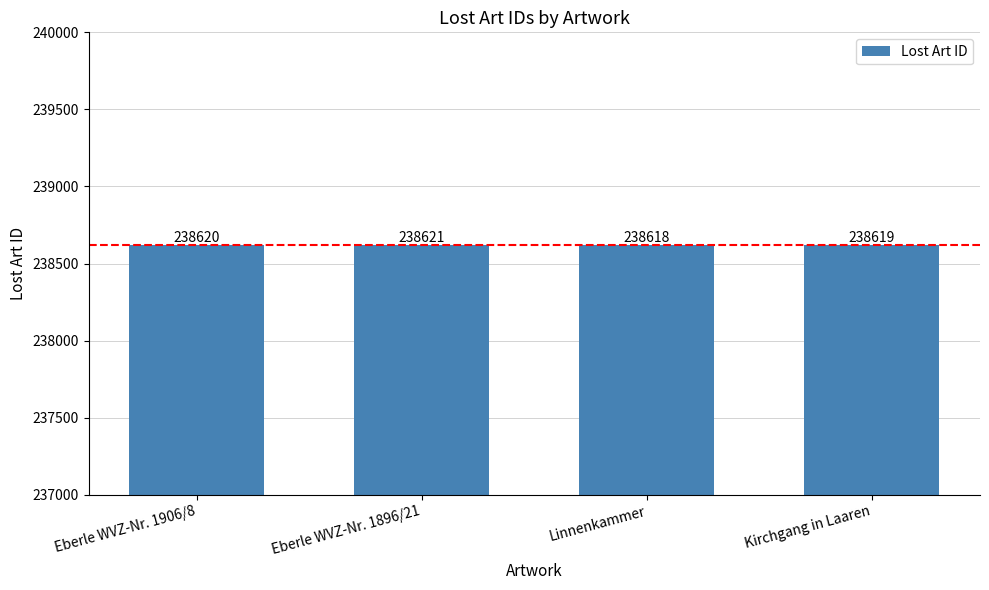

What is the ratio of the value at Kirchgang in Laaren to the value at Linnenkammer?

1.0